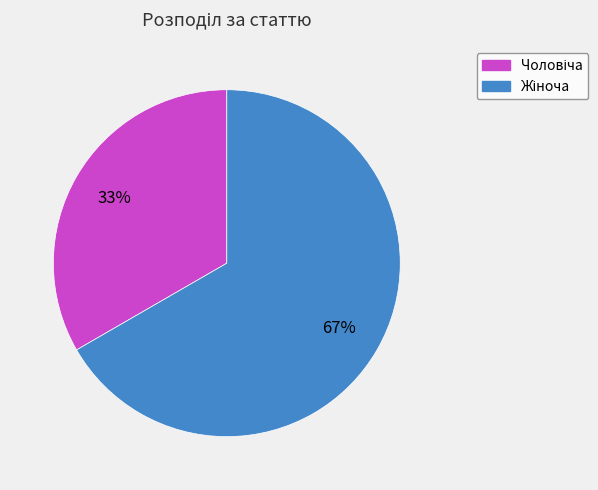

Does any single category account for the majority?

Yes